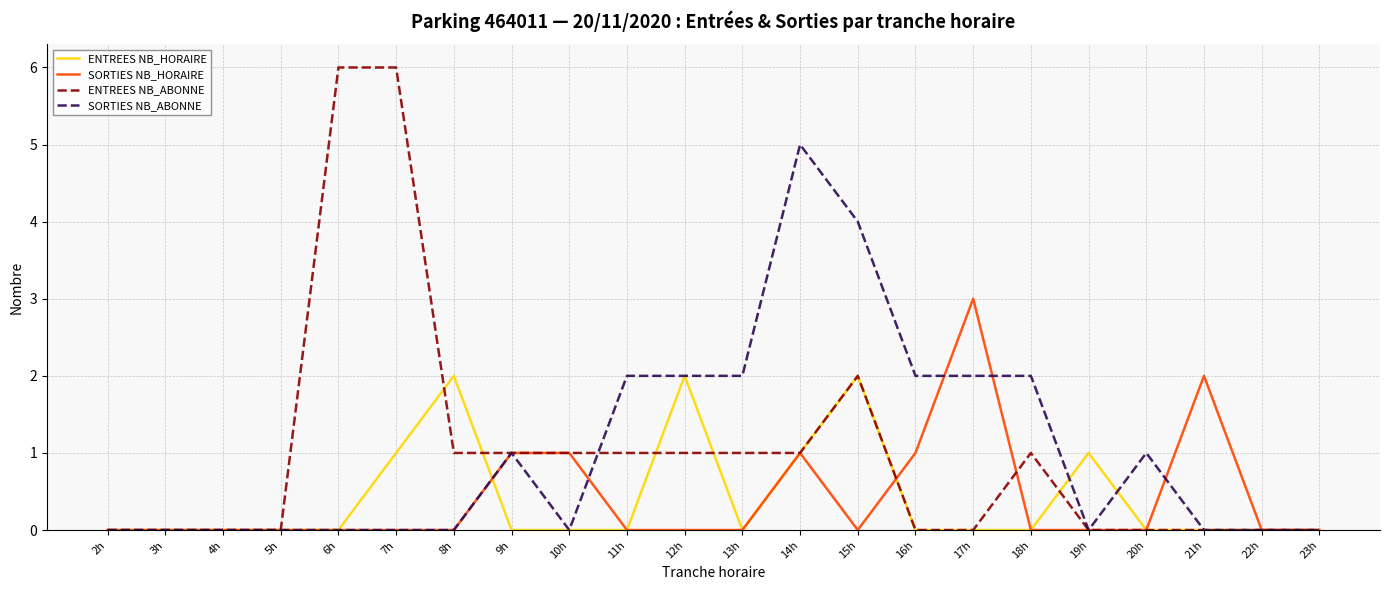

The SORTIES NB_HORAIRE series shows 0 at 12h. True or false?

True